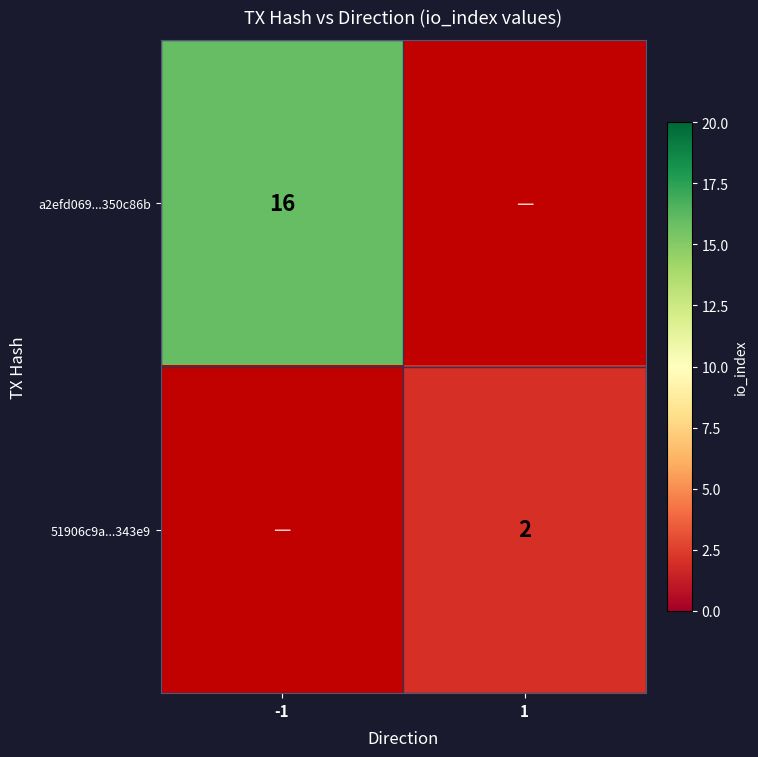

Count the number of data series in this chart.

2